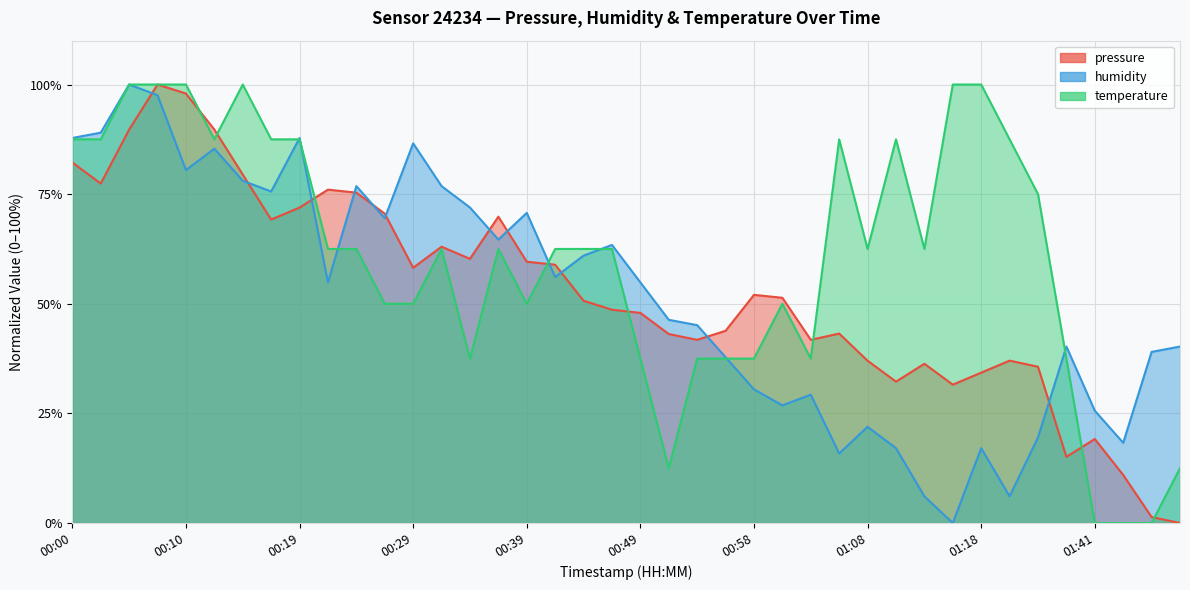

What are all the series names shown in the legend?

pressure, humidity, temperature